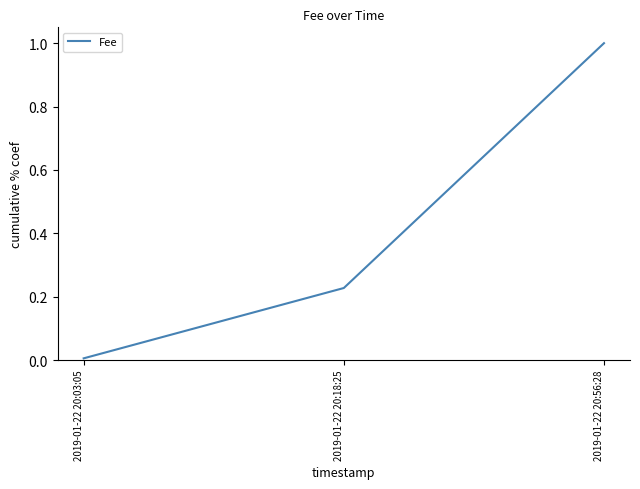

Which has a higher value, 2019-01-22 20:18:25 or 2019-01-22 20:56:28?

2019-01-22 20:56:28